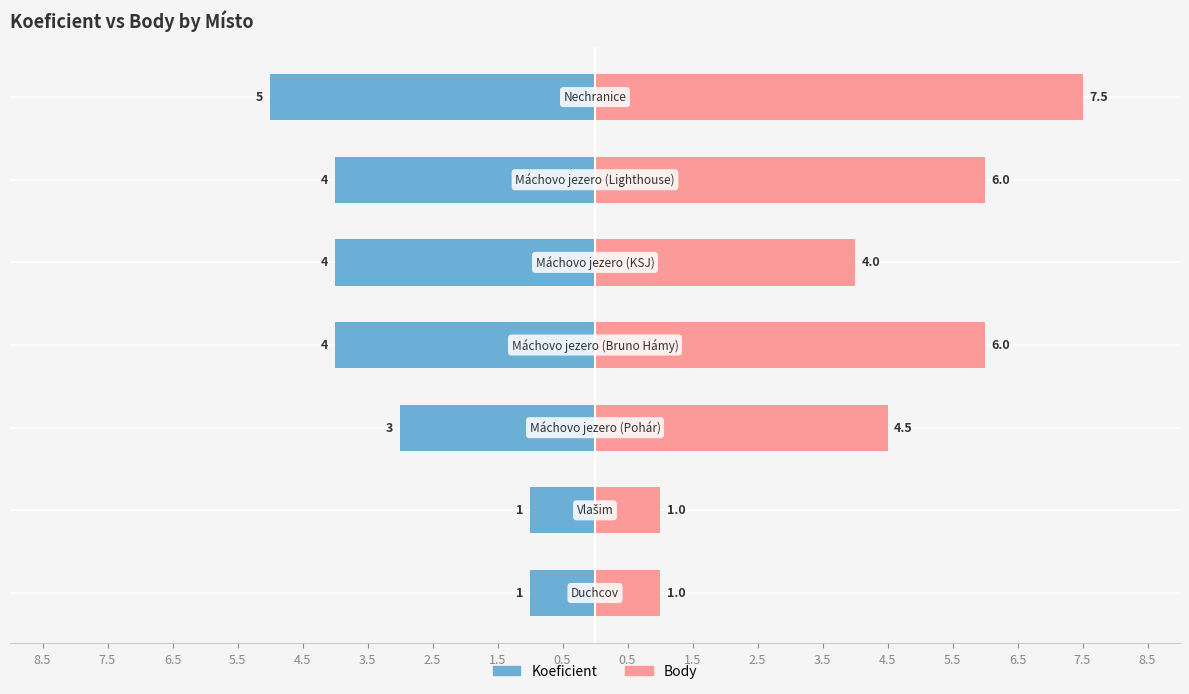

At how many categories does at least one series exceed -3?

7